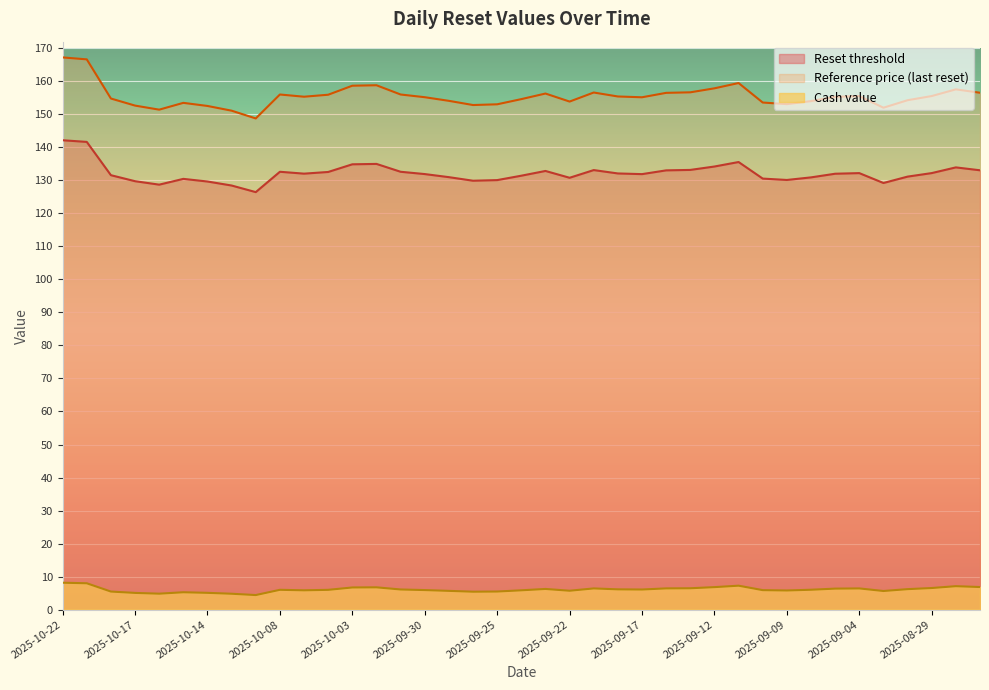

How many data points in Reset threshold are above 132?

20